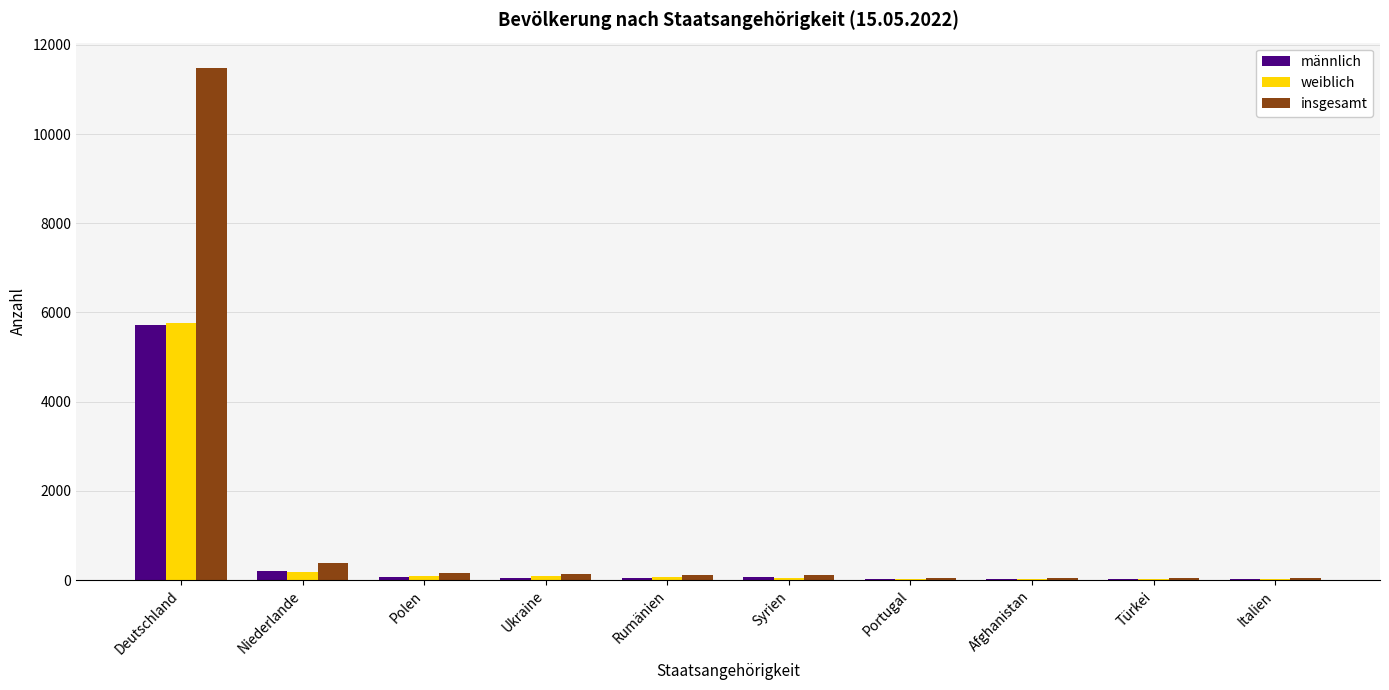

The insgesamt series shows 11477 at Deutschland. True or false?

True